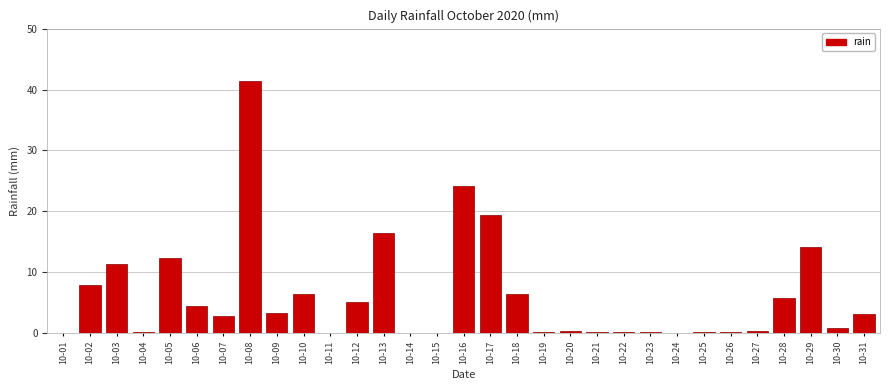

Between 10-02 and 10-31, which is larger?

10-02